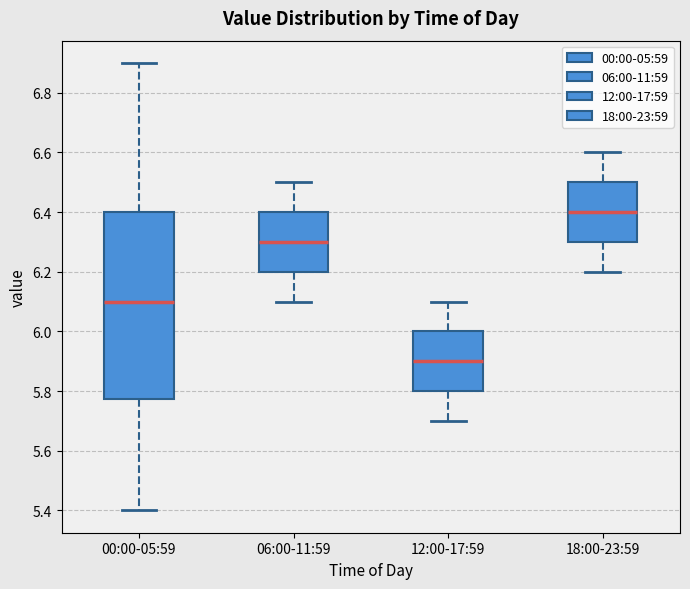

Reading left to right, transcribe this box plot: for each box, give where its median line is, the range the box spans, and where its two whiskers end, as read against the y-axis. The values are not printed on the chart, so give them approximately, as read against the axis.

00:00-05:59: median 6.10, box 5.78 to 6.40, whiskers 5.40 to 6.90
06:00-11:59: median 6.30, box 6.20 to 6.40, whiskers 6.10 to 6.50
12:00-17:59: median 5.90, box 5.80 to 6.00, whiskers 5.70 to 6.10
18:00-23:59: median 6.40, box 6.30 to 6.50, whiskers 6.20 to 6.60